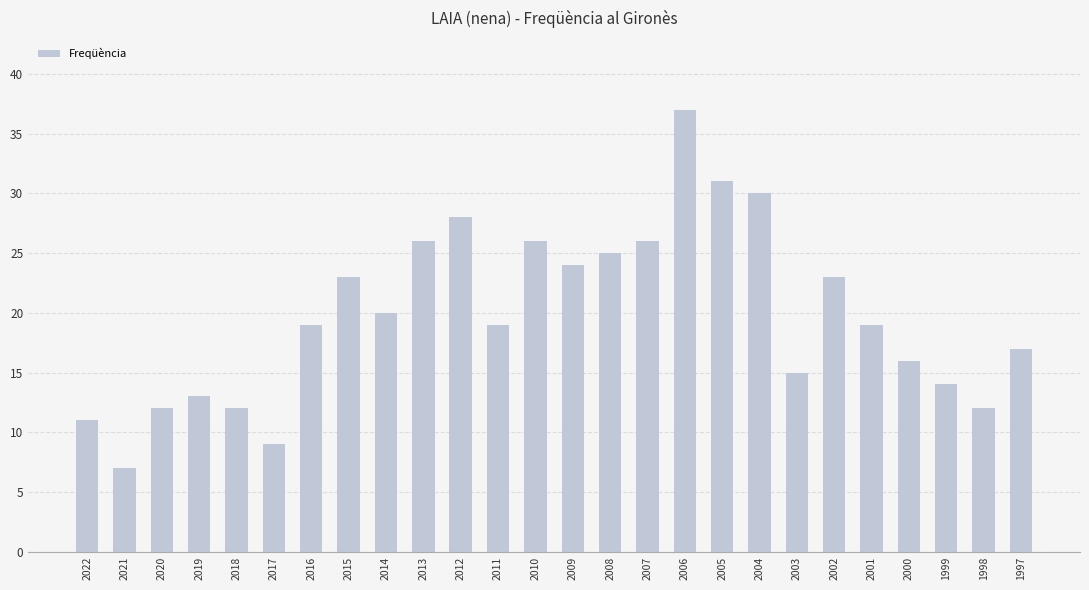

True or false: the data shows 12 at 2017.

False